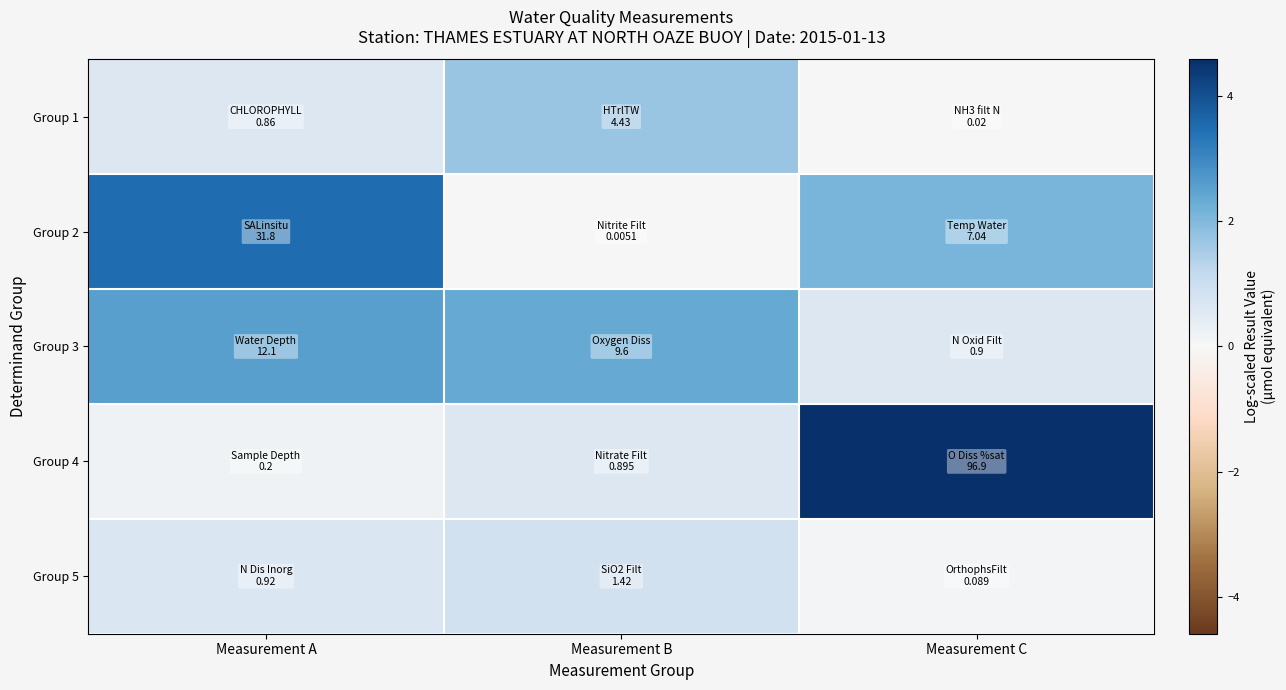

At which category is the sum across all series the highest?

Measurement A